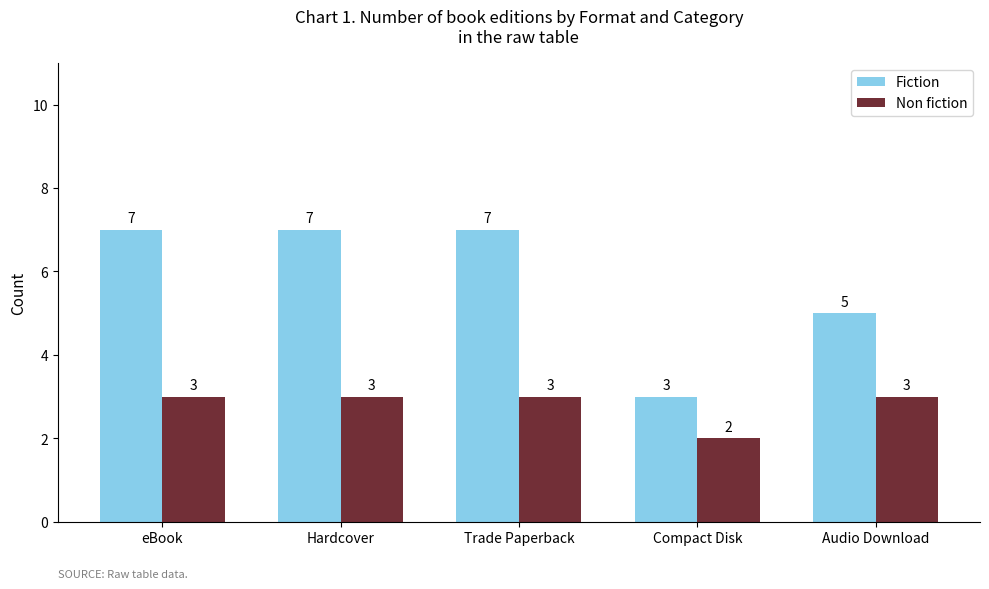

How many groups of bars are there?

5